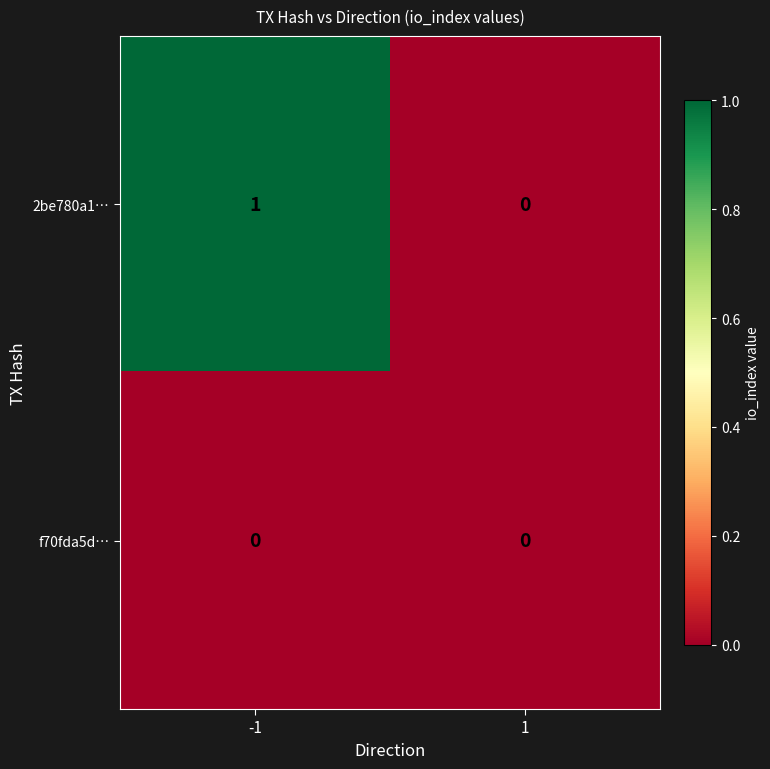

How many series are shown in this chart?

2